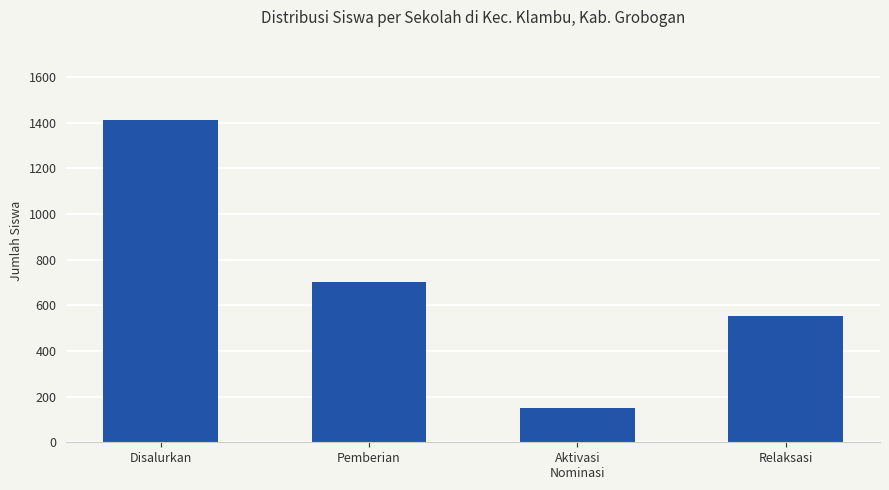

The value at Pemberian is 704. True or false?

True